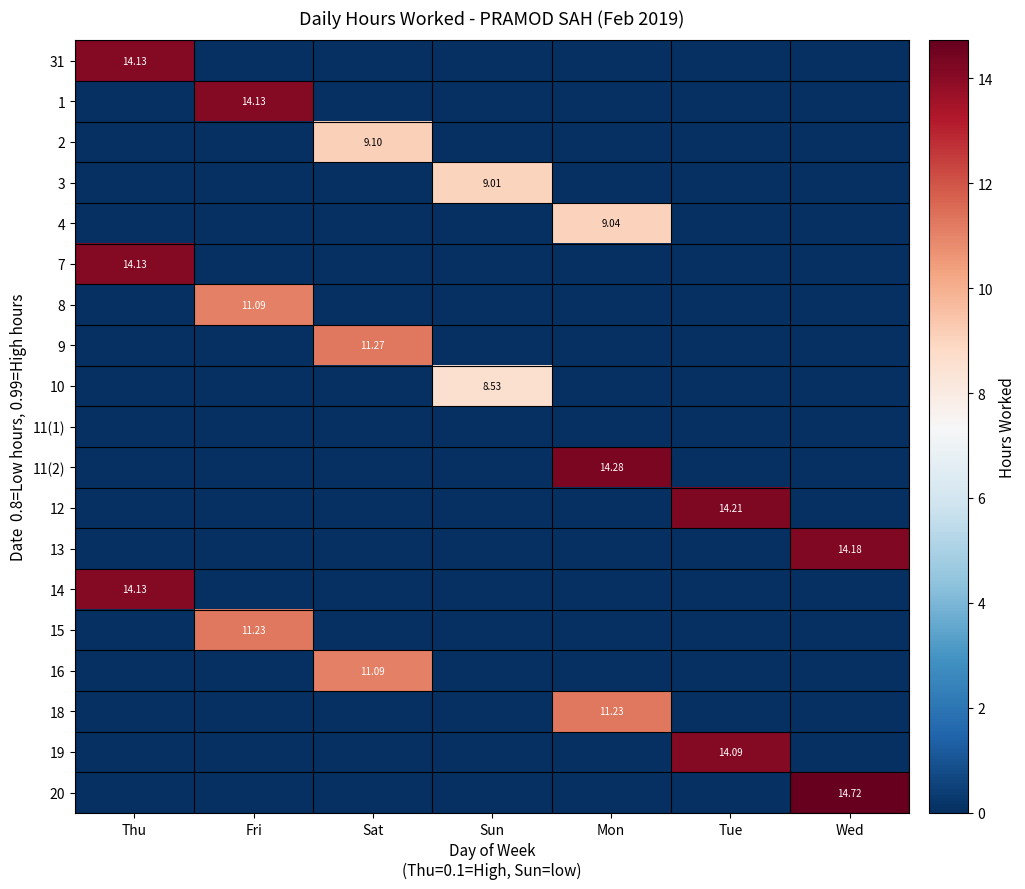

What is the difference between the maximum and second lowest values in the 2 series?

9.1